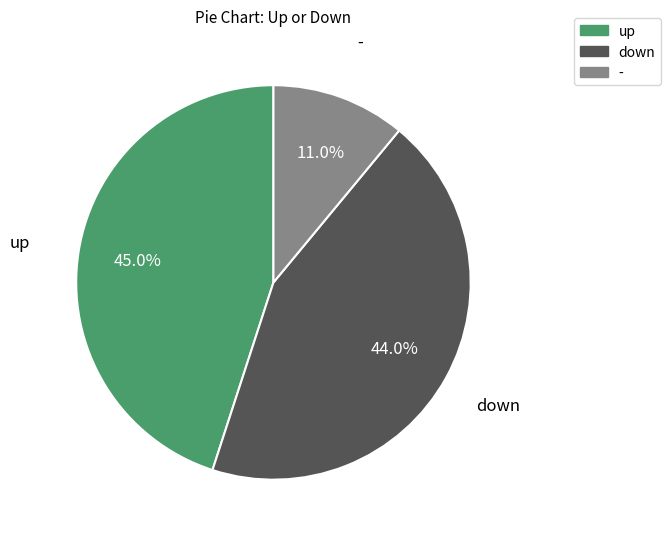

How much of the chart is everything except down?

56.0%